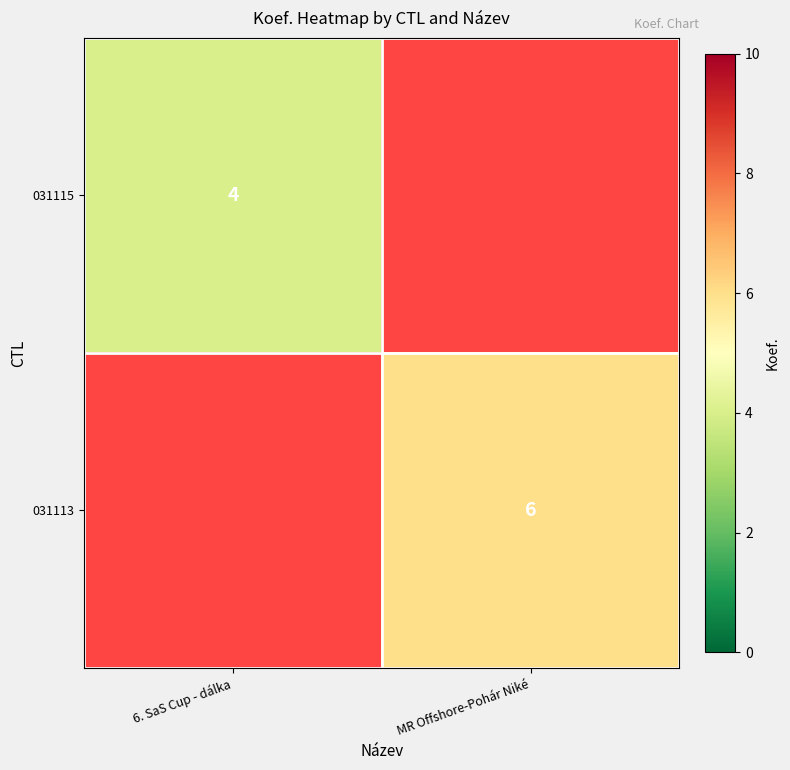

True or false: 031115 has a value of 4 at 6. SaS Cup - dálka.

True